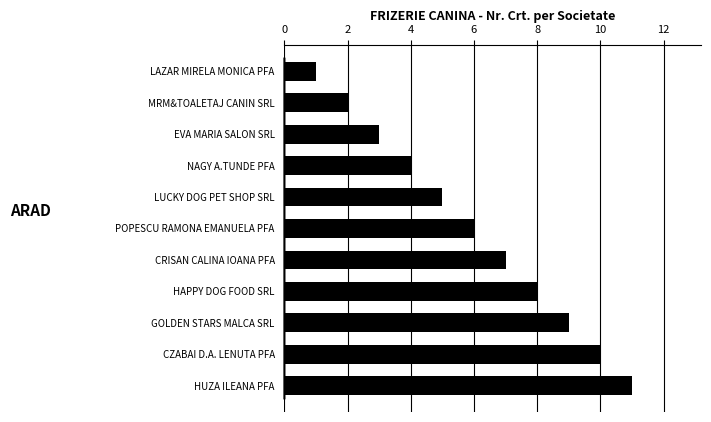

What is the average value?

6